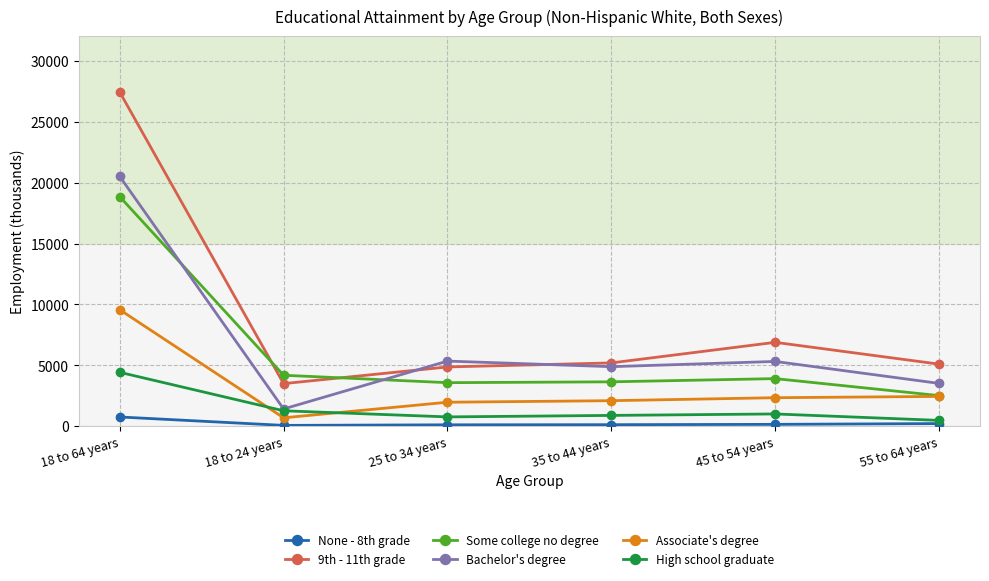

What is the spread (max minus min) of values at 18 to 64 years?

26667